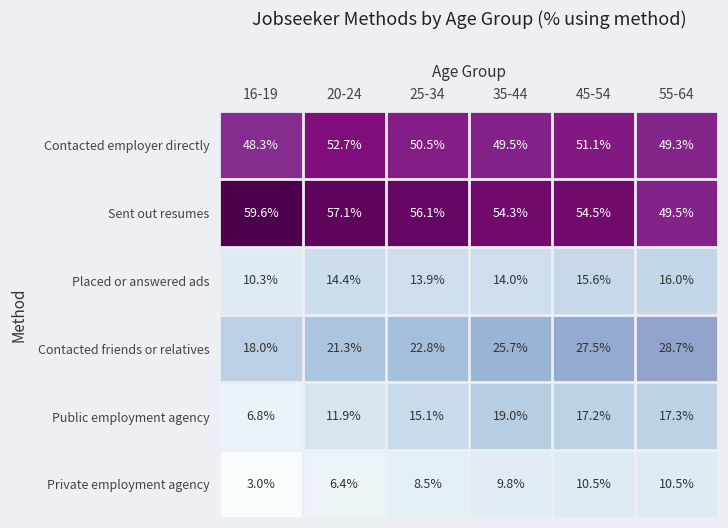

What is the sum of the Sent out resumes values at 16-19 and 45-54?

114.1